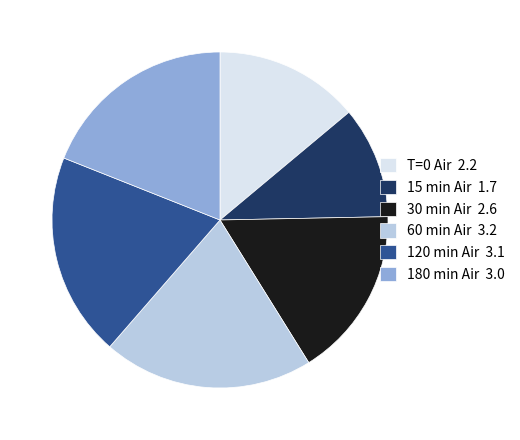

Is the sum of 30 min Air 2.6 and 180 min Air 3.0 greater than half?

No